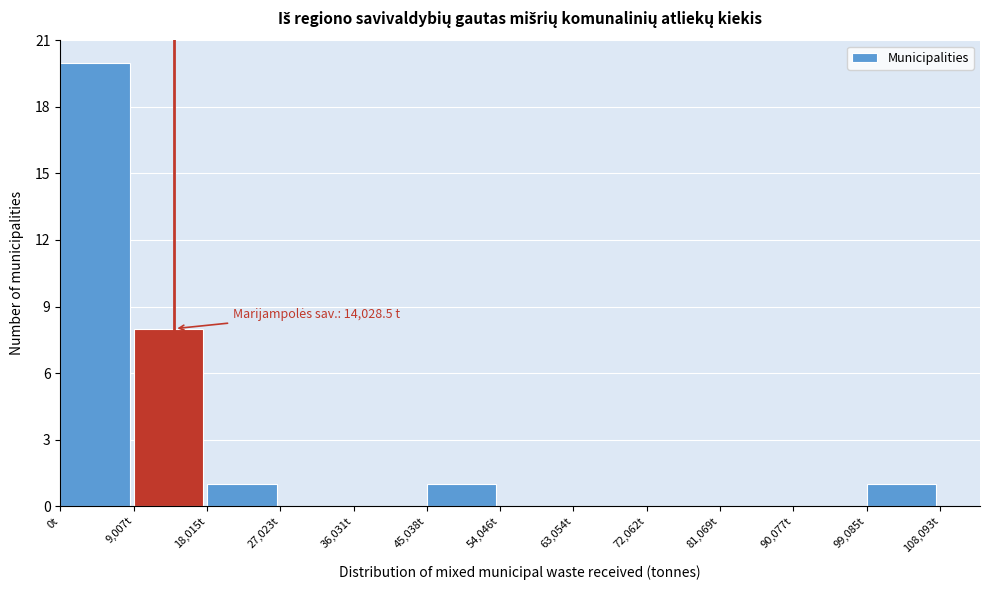

Over which range of the x-axis is the bar tallest?

0 to 9000